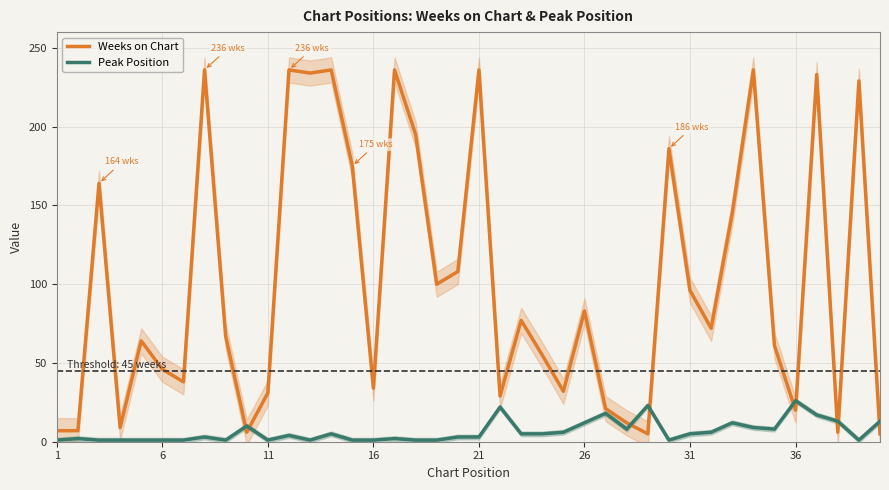

True or false: Peak Position and Weeks on Chart intersect in this chart.

True